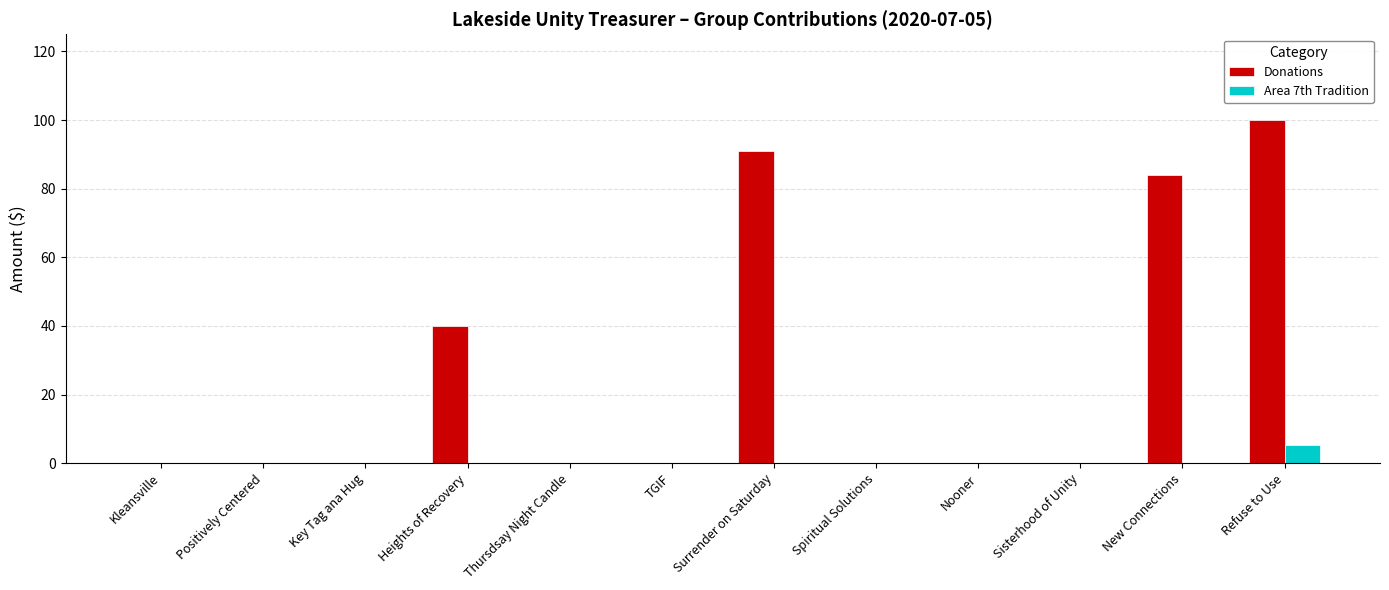

Where is Donations nearest to the value 50?

Heights of Recovery